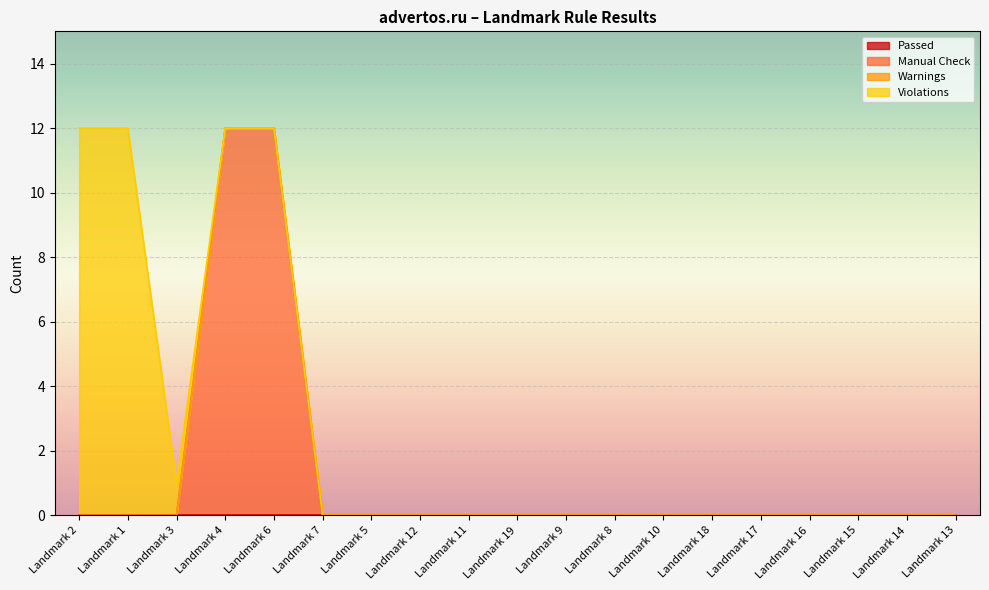

What are all the series names shown in the legend?

Passed, Manual Check, Warnings, Violations